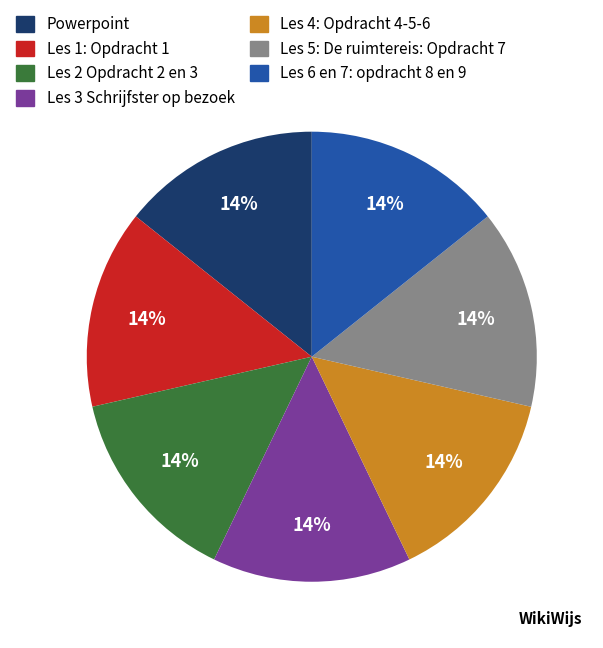

Count the number of slices in the pie.

7